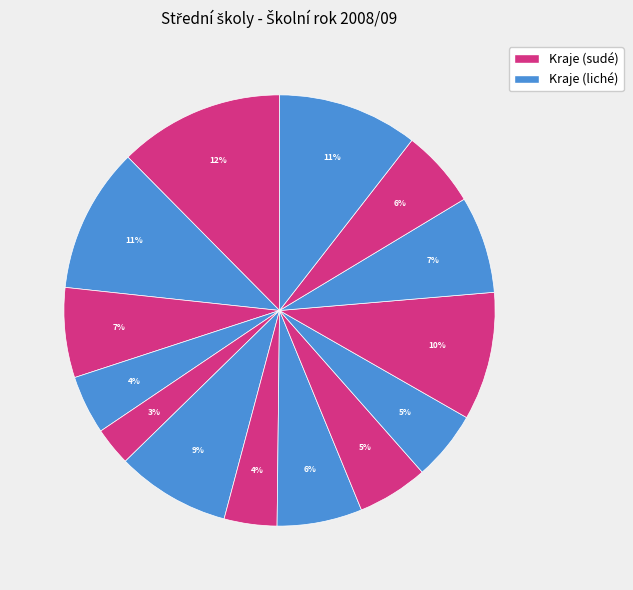

How many segments does this pie chart have?

14